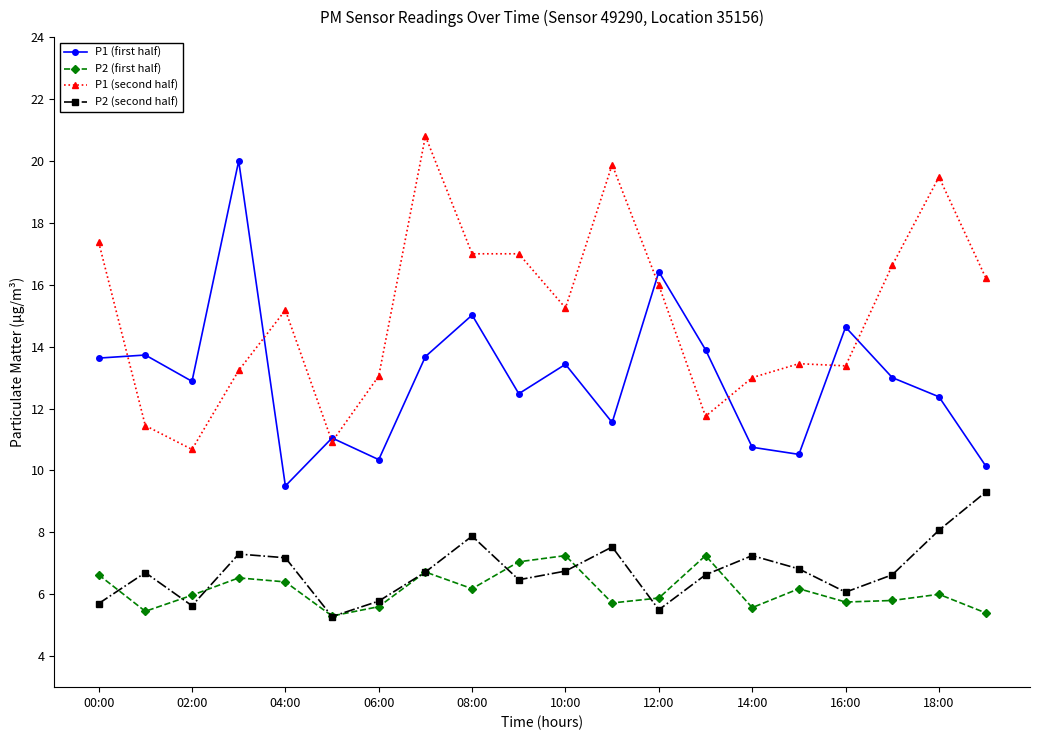

Which series has the largest total across all categories?

P1 (second half)